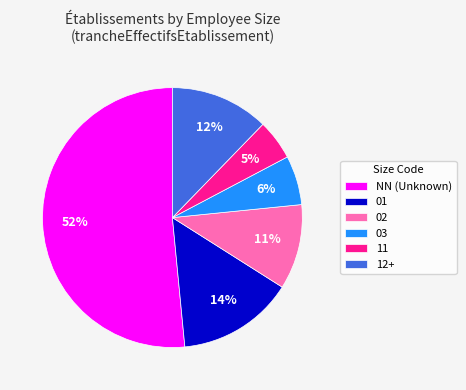

Rank the categories by value from highest to lowest.

NN (Unknown), 01, 12+, 02, 03, 11